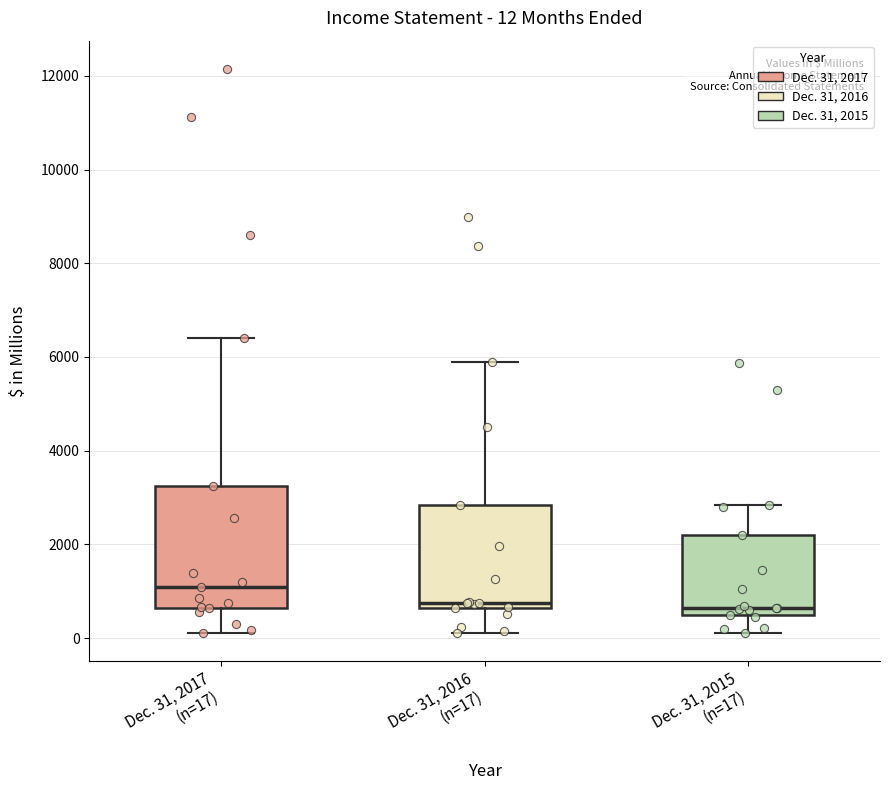

Comparing the boxes themselves (not the whiskers), which one is the tallest?

Dec. 31, 2017 (n=17)